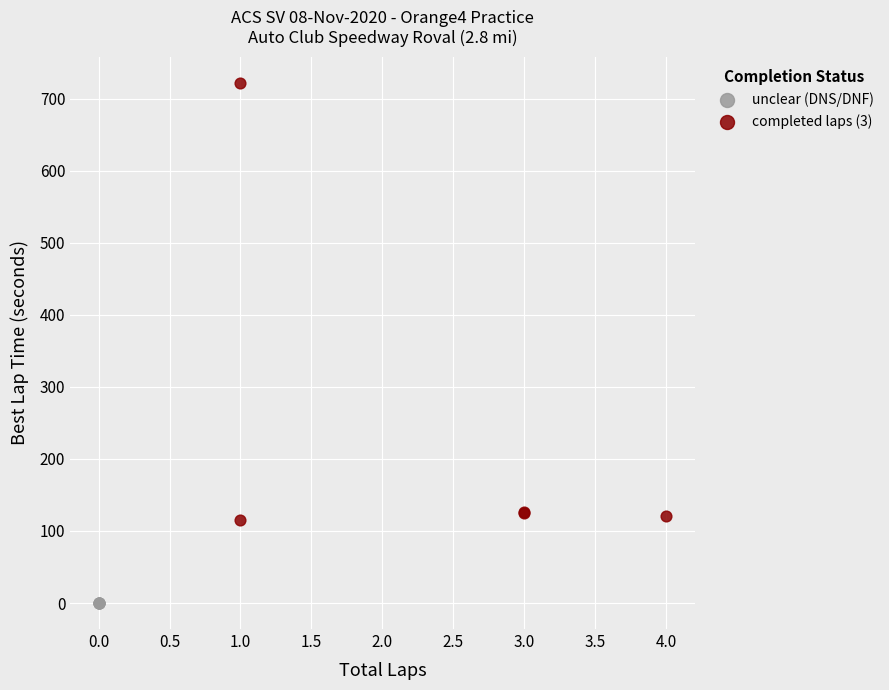

Which series reaches the minimum Y coordinate?

unclear (DNS/DNF)